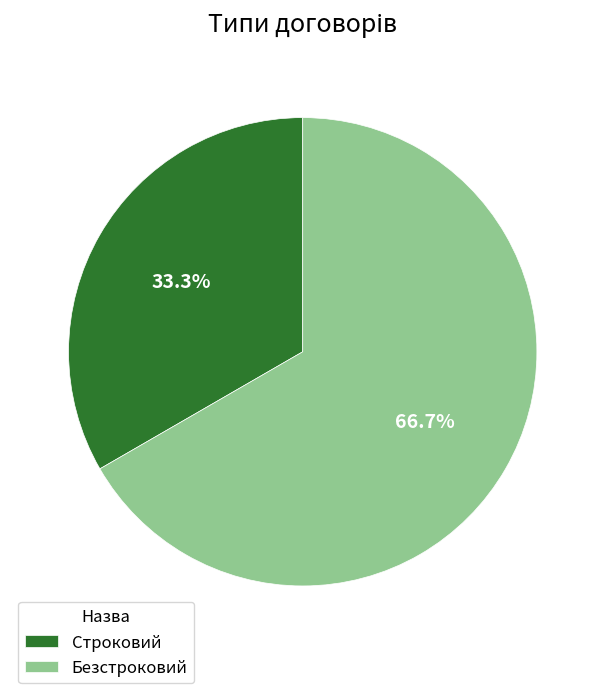

The Безстроковий slice represents 58% of the pie. True or false?

False